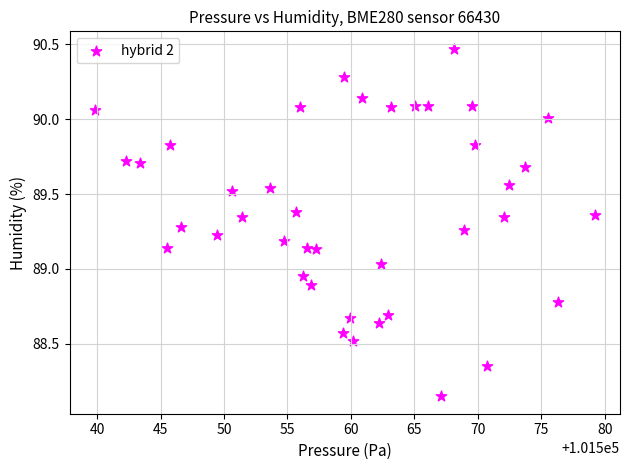

What is the range of X values (max minus min)?

39.4